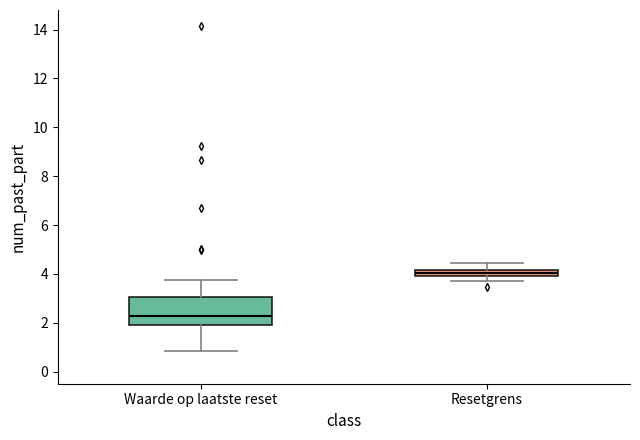

Where is the upper edge of the box for Resetgrens on the y-axis? The values are not printed on the chart, so give them approximately, as read against the axis.

4.2